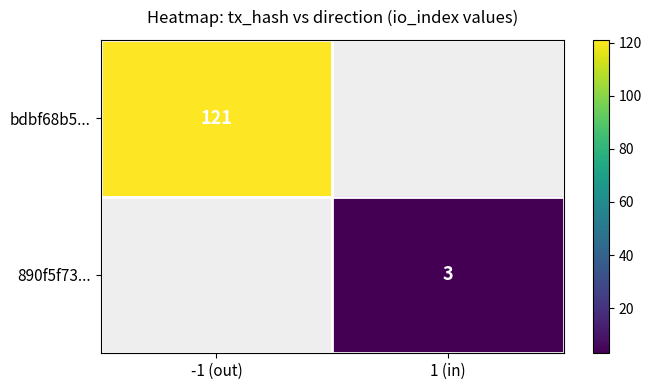

Is the value of bdbf68b5... at -1 (out) greater than the value of 890f5f73... at 1 (in)?

Yes